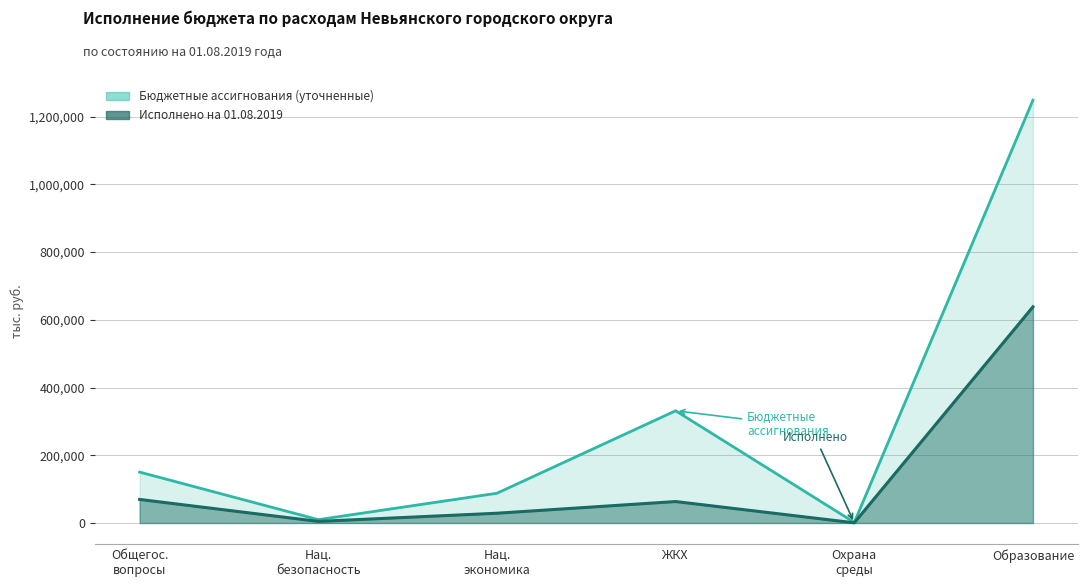

What position from the left is Охрана среды?

5